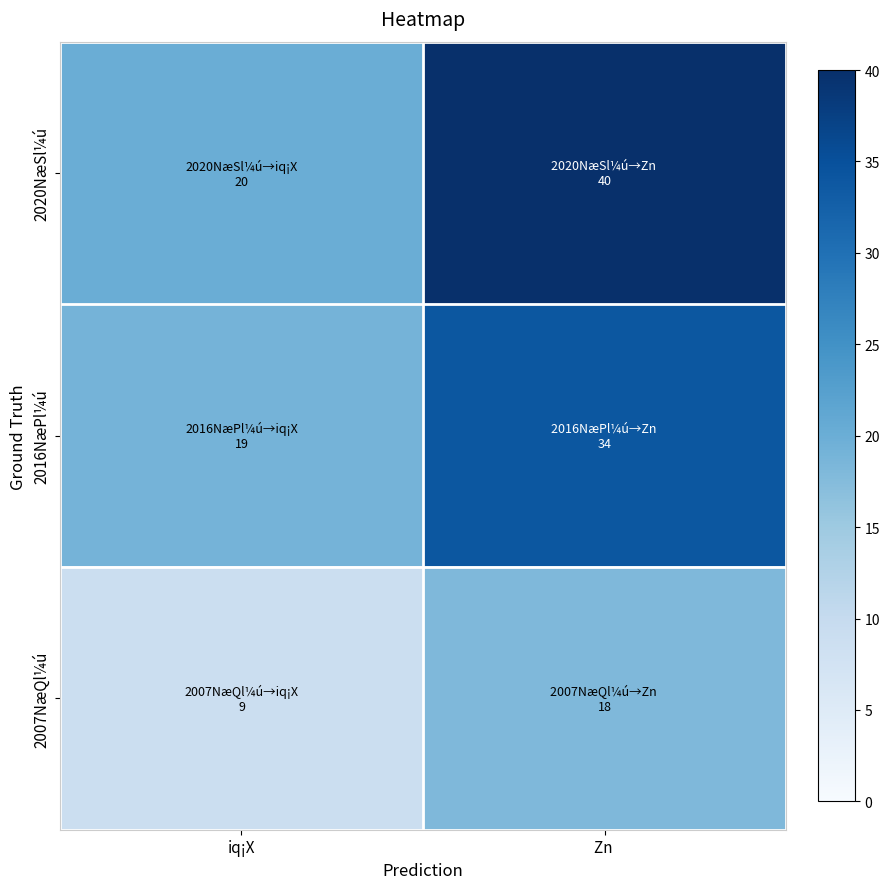

Reading right to left, what are all the values shown in this chart?

2020NæSl¼ú: Zn =40	iq¡X=20
2016NæPl¼ú: Zn =34	iq¡X=19
2007NæQl¼ú: Zn =18	iq¡X=9